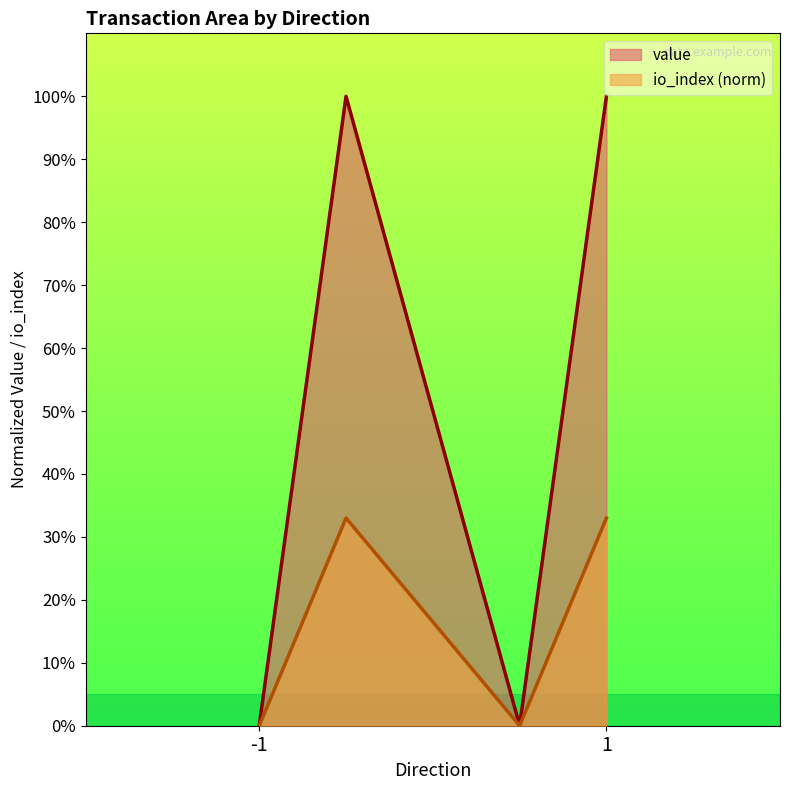

At which category does io_index reach its first local peak?

-1_1